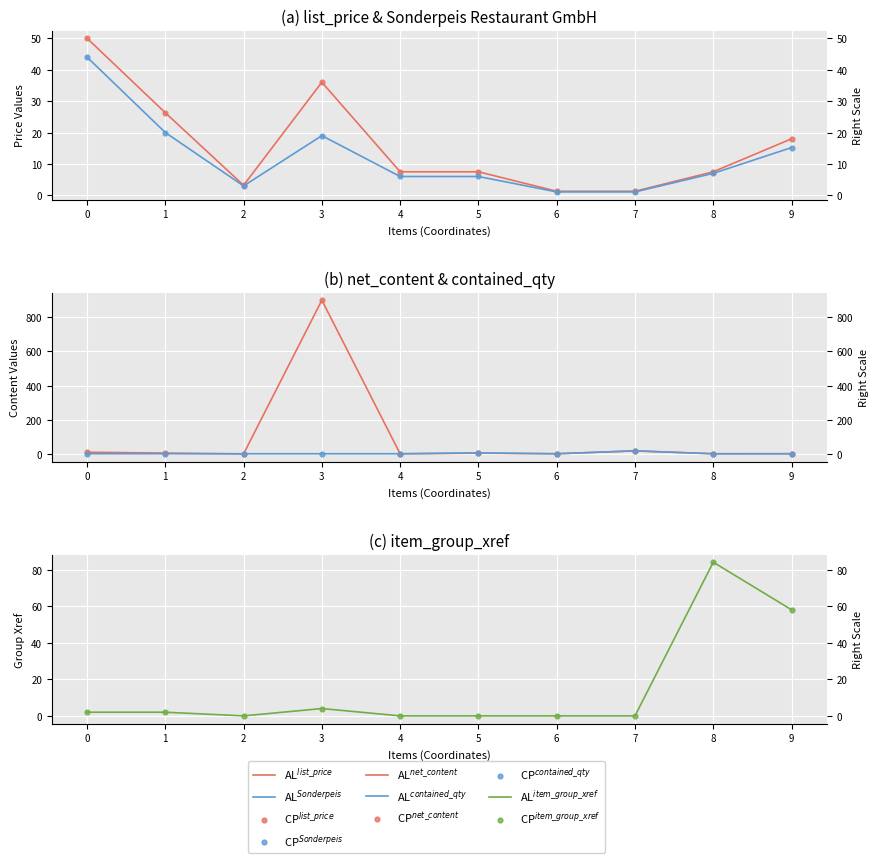

Which series contains the highest Y value?

net_content